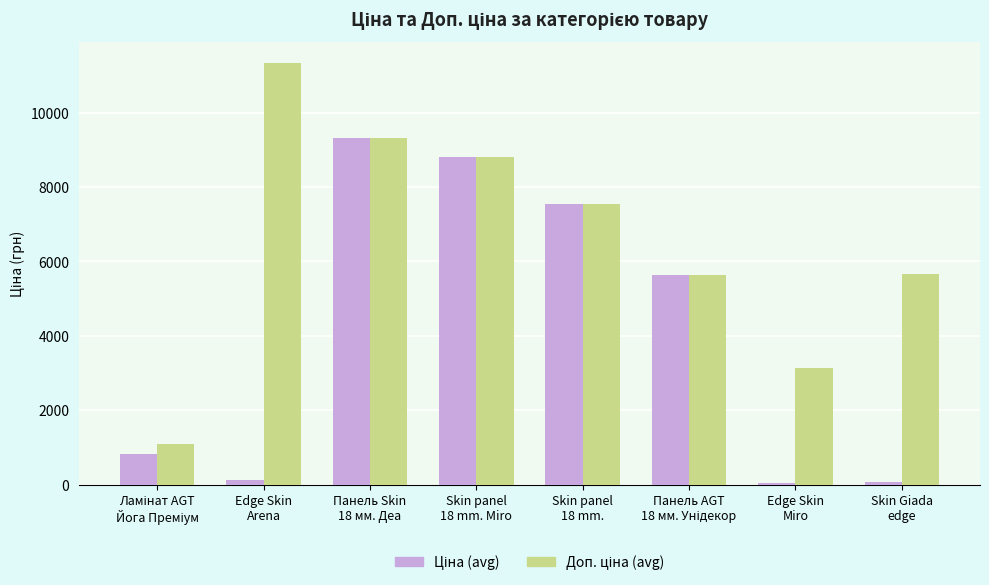

What is the total value across all series at Skin Giada
edge?

5723.7